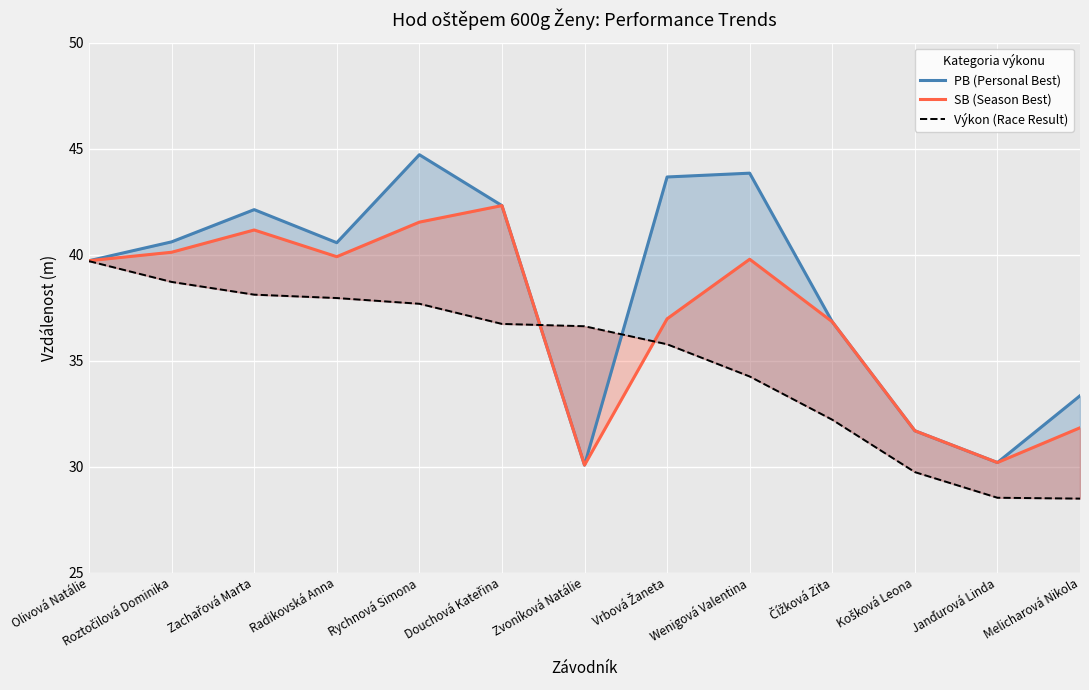

What value does the PB (Personal Best) series have at Vrbová Žaneta?

43.7